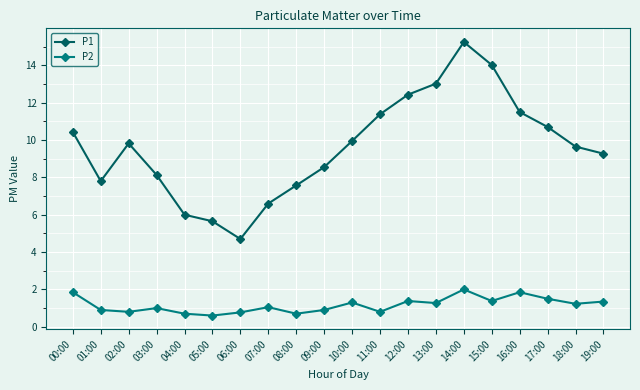

How many lines are shown in the chart?

2